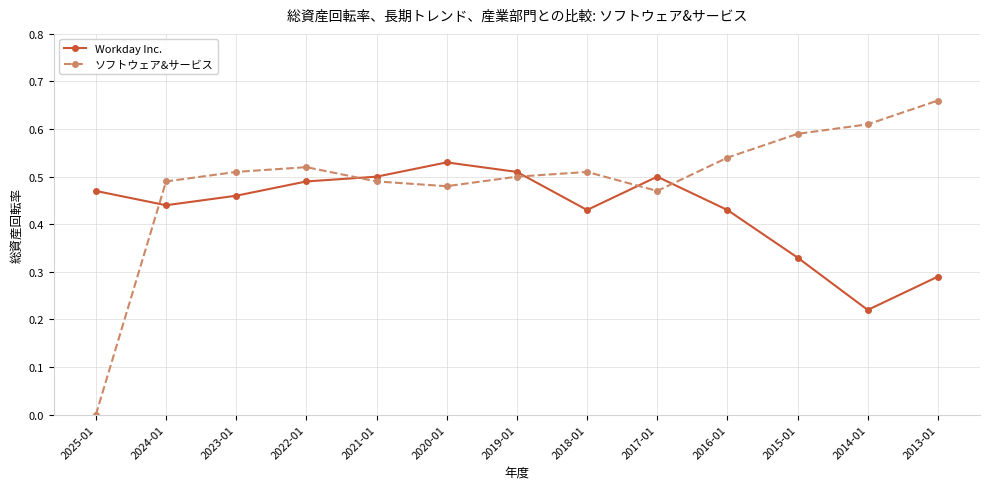

Which series has the widest spread of values?

ソフトウェア&サービス